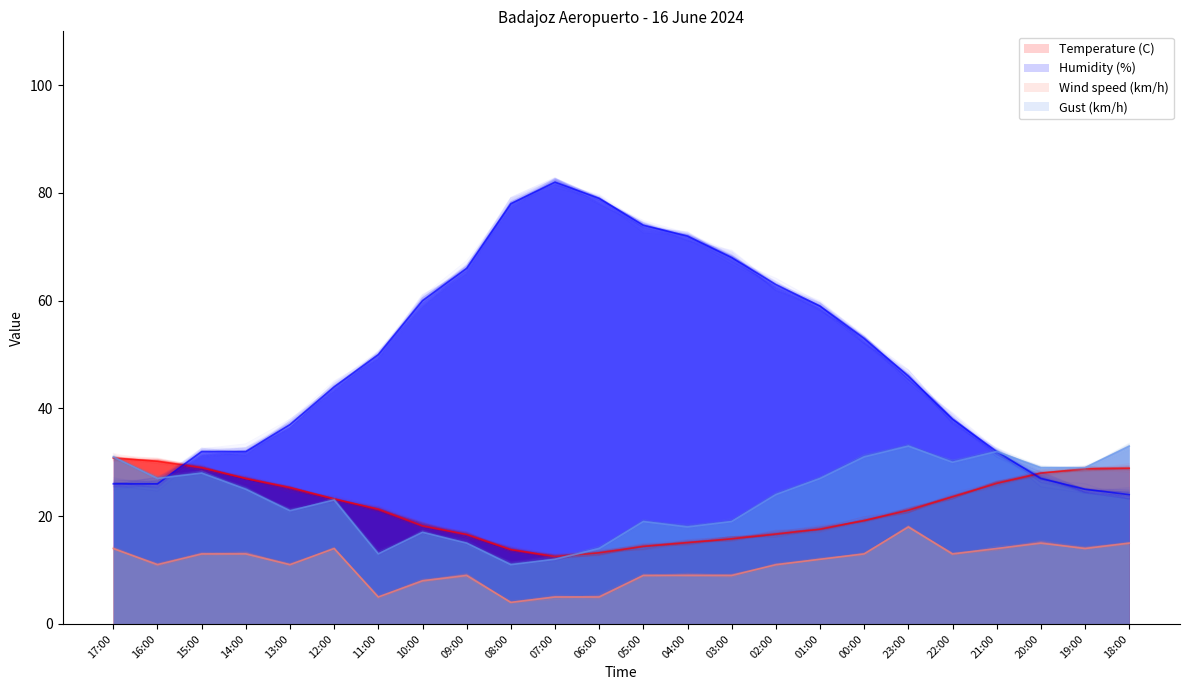

What are all the series names shown in the legend?

Temperature (C), Humidity (%), Wind speed (km/h), Gust (km/h)